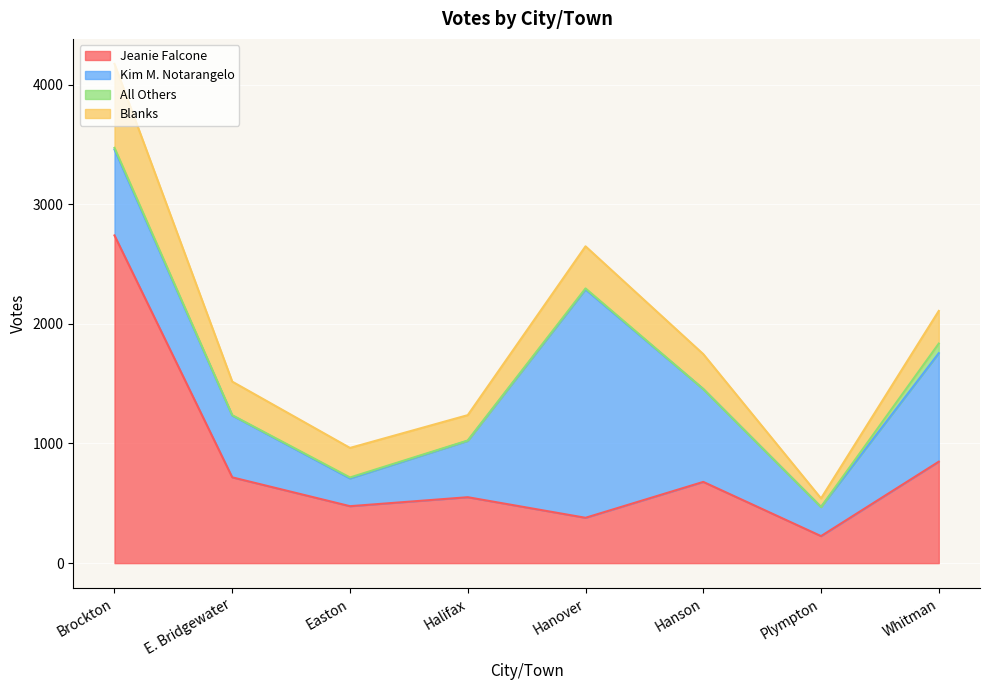

What is the difference between the maximum and minimum values in the Blanks series?

630